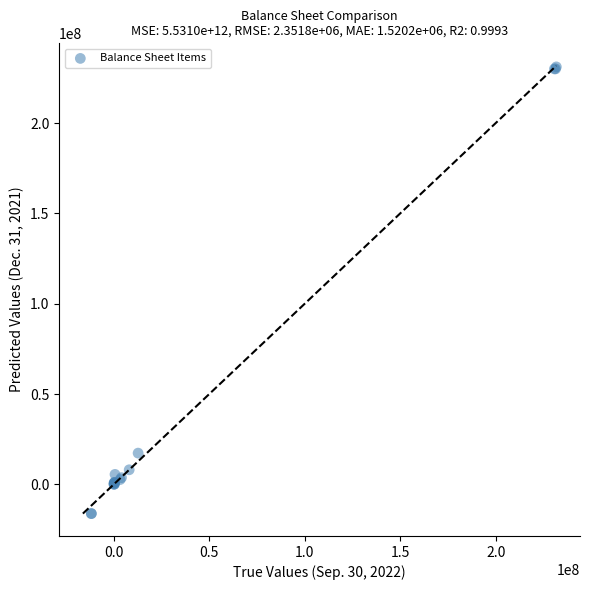

What Y value in the scatter plot is closest to 107465870?

17290711